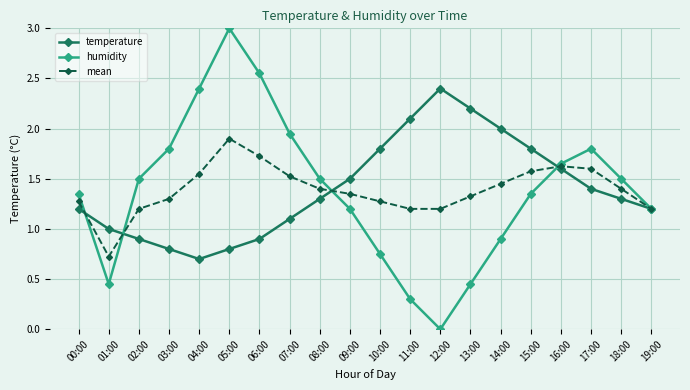

At which label does mean reach its minimum?

01:00